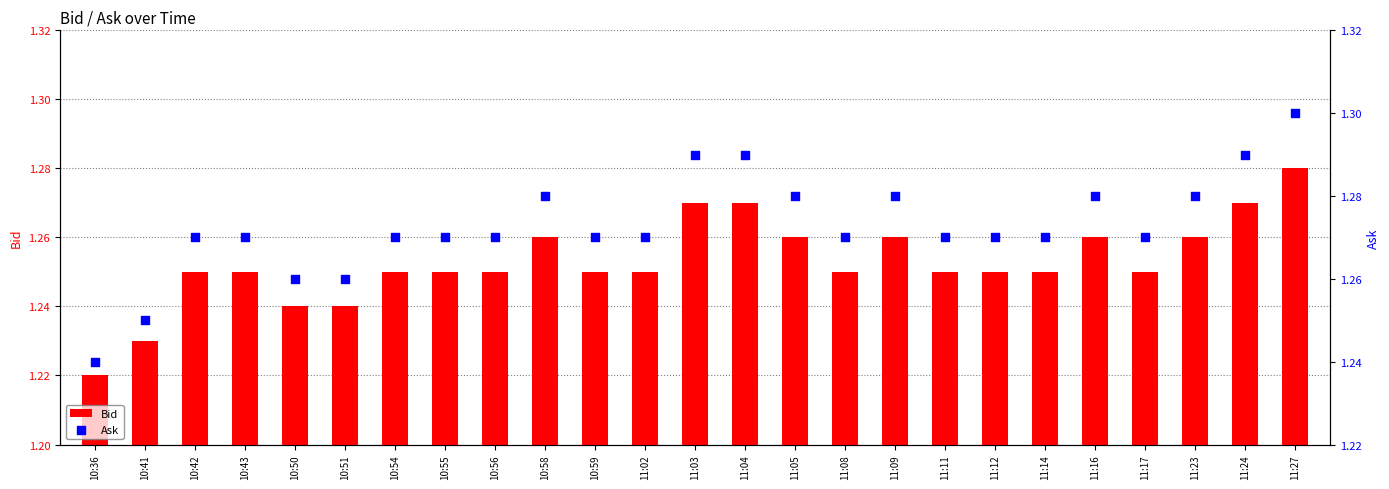

Which series reaches the minimum Y coordinate?

Bid